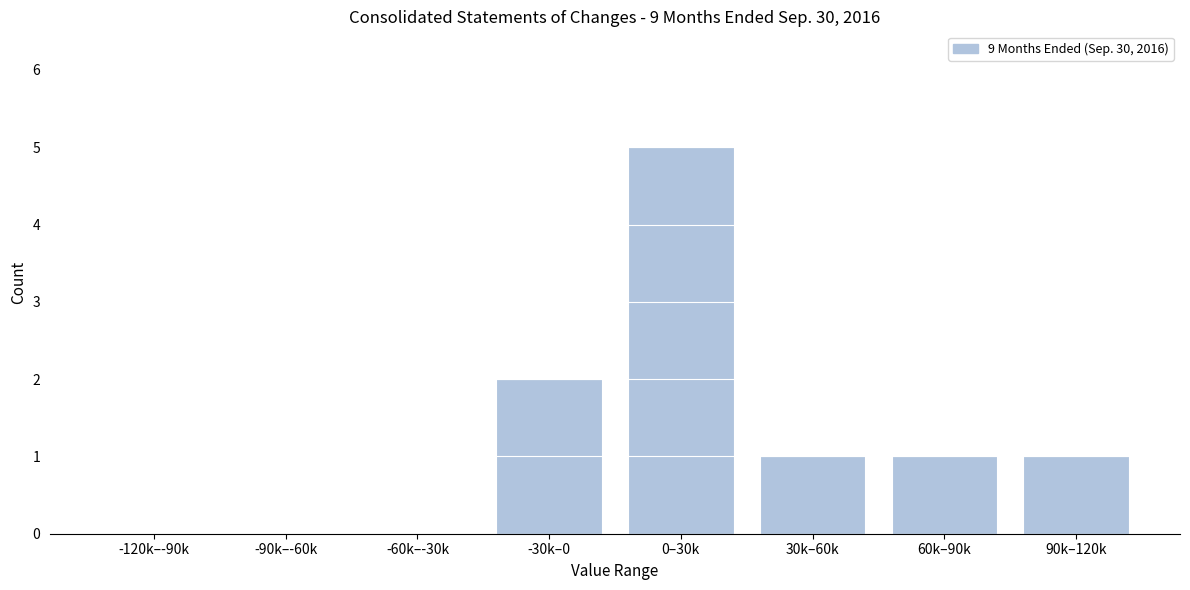

Reading left to right, list all the values displayed in this chart.

-120k–-90k=0	-90k–-60k=0	-60k–-30k=0	-30k–0=2	0–30k=5	30k–60k=1	60k–90k=1	90k–120k=1